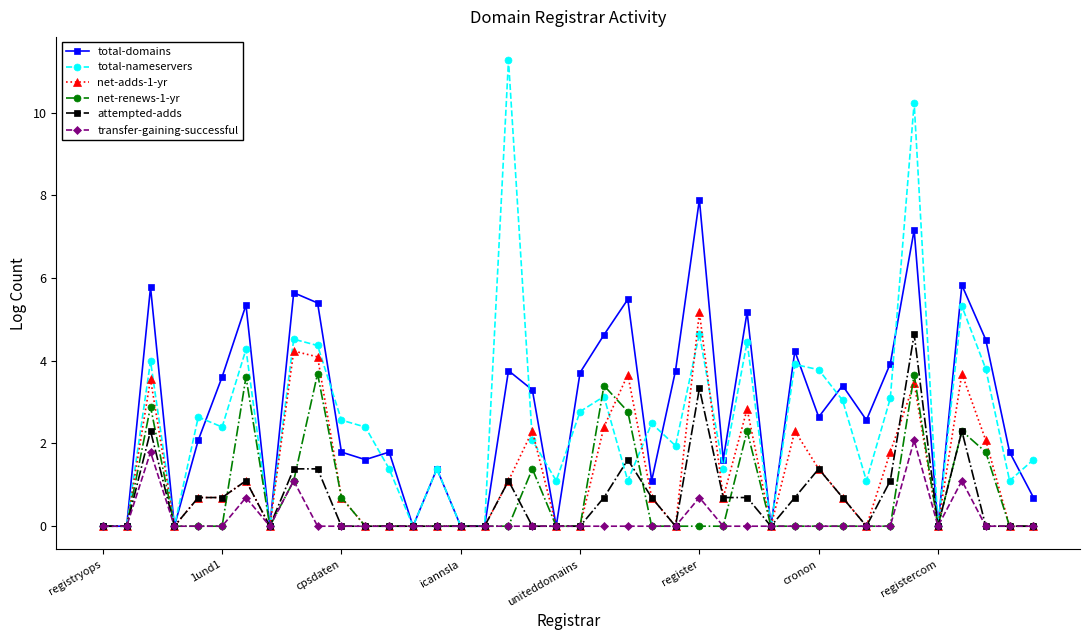

Rank the series by their maximum value, from highest to lowest.

total-nameservers, total-domains, net-adds-1-yr, attempted-adds, net-renews-1-yr, transfer-gaining-successful